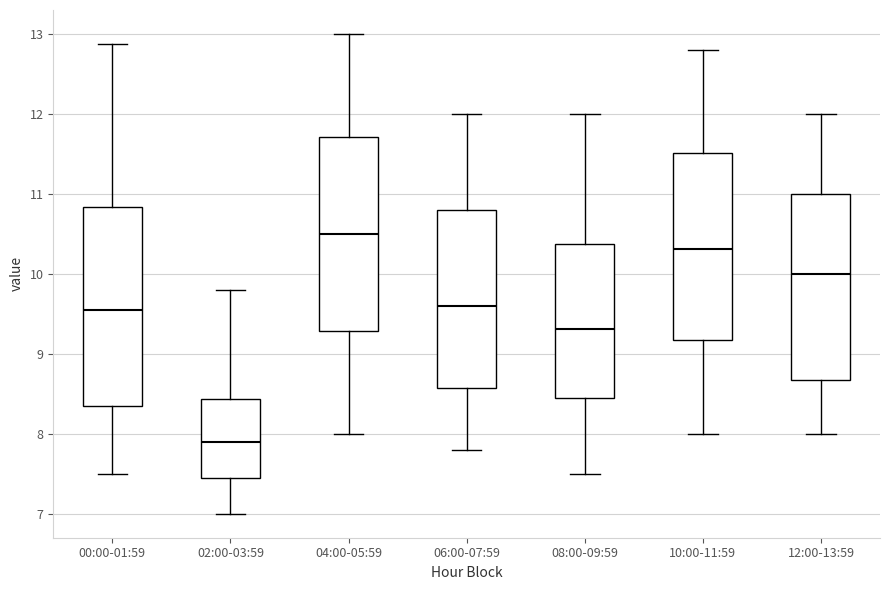

Reading left to right, transcribe this box plot: for each box, give where its median line is, the range the box spans, and where its two whiskers end, as read against the y-axis. The values are not printed on the chart, so give them approximately, as read against the axis.

00:00-01:59: median 9.6, box 8.3 to 10.8, whiskers 7.5 to 12.9
02:00-03:59: median 7.9, box 7.5 to 8.4, whiskers 7.0 to 9.8
04:00-05:59: median 10.5, box 9.3 to 11.7, whiskers 8.0 to 13.0
06:00-07:59: median 9.6, box 8.6 to 10.8, whiskers 7.8 to 12.0
08:00-09:59: median 9.3, box 8.5 to 10.4, whiskers 7.5 to 12.0
10:00-11:59: median 10.3, box 9.2 to 11.5, whiskers 8.0 to 12.8
12:00-13:59: median 10.0, box 8.7 to 11.0, whiskers 8.0 to 12.0